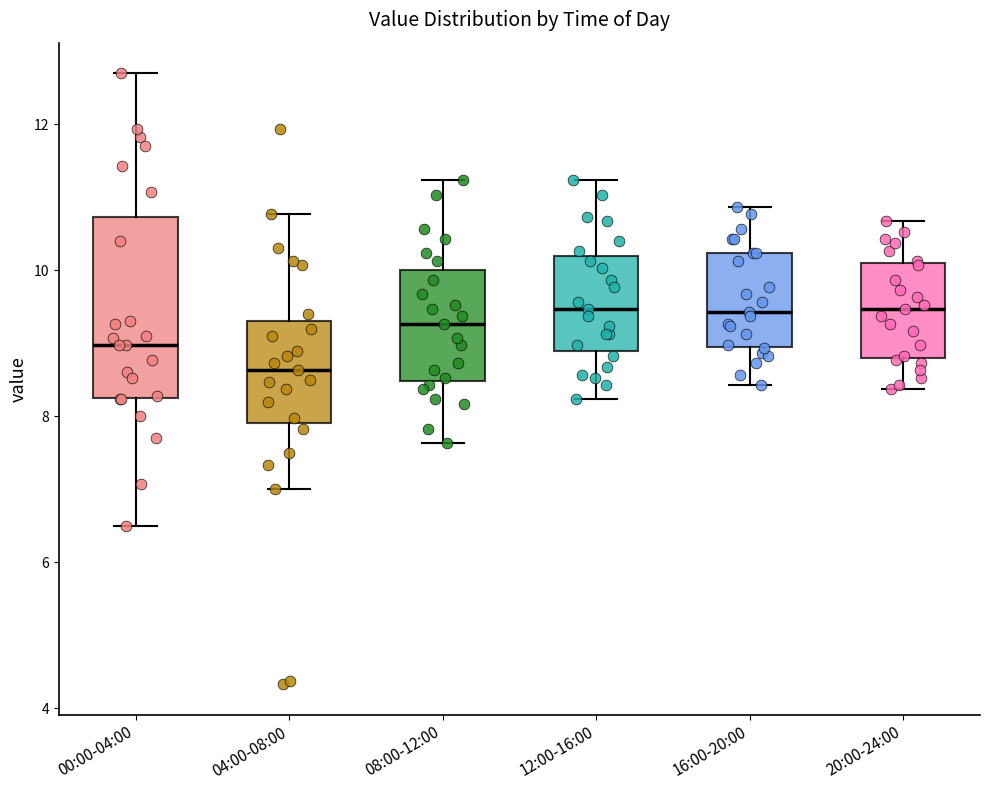

Comparing the boxes themselves (not the whiskers), which one is the tallest?

00:00-04:00